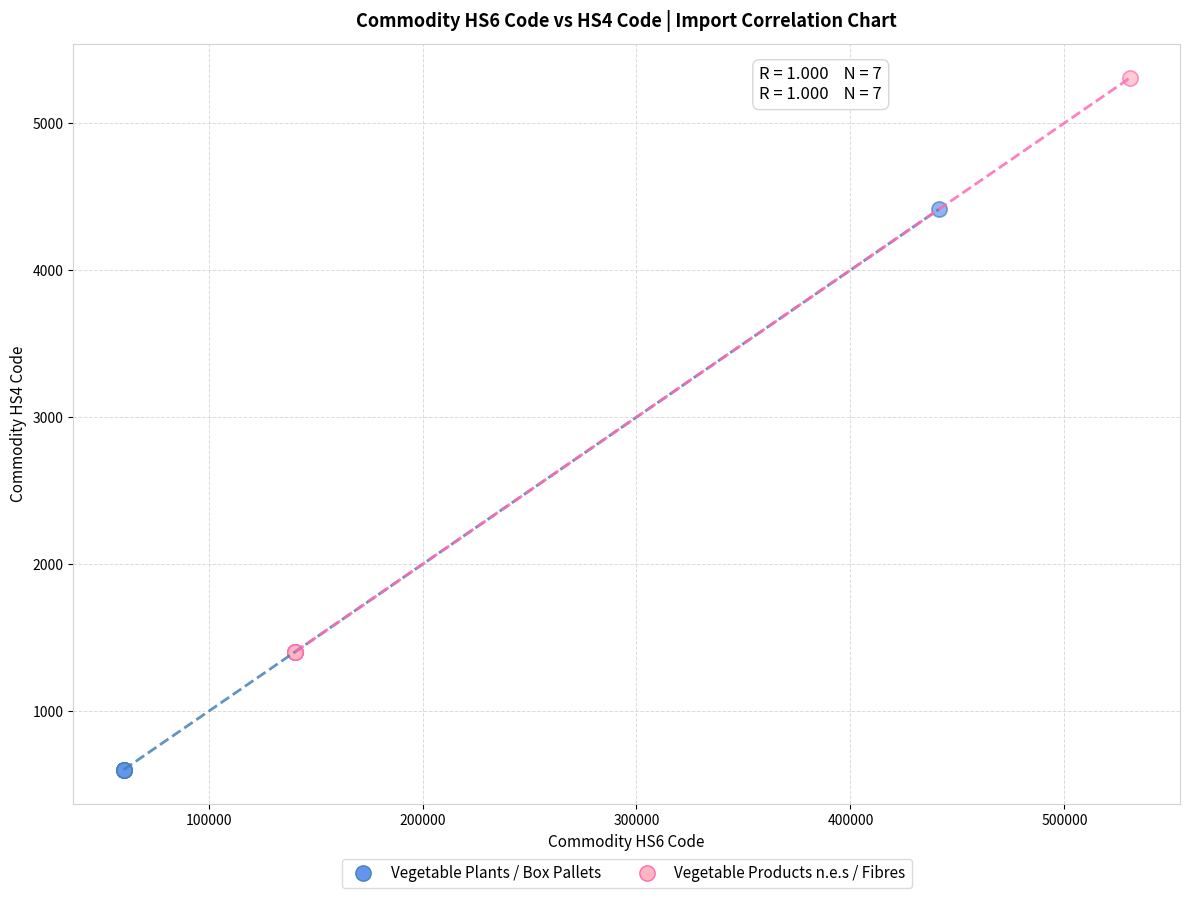

Which series has the widest spread of Y values?

Vegetable Products n.e.s / Fibres